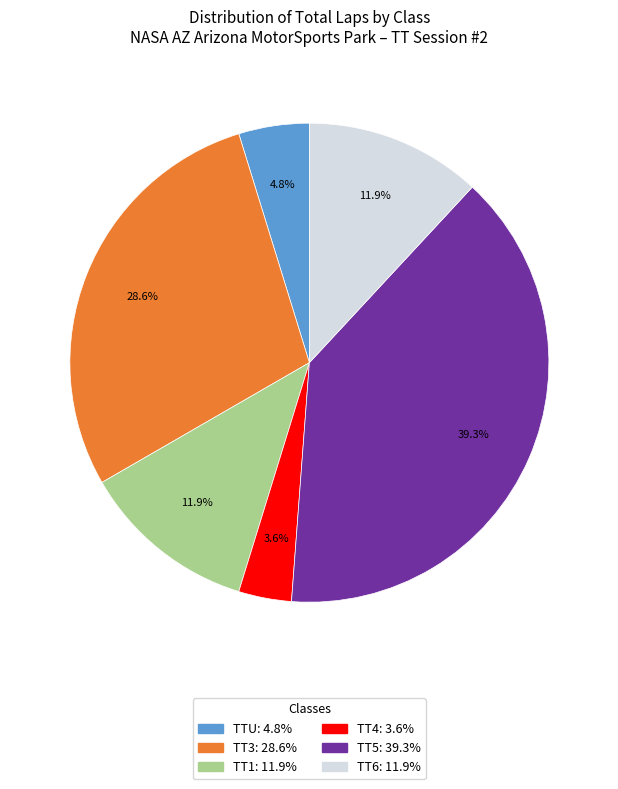

Is there a majority slice in this chart?

No